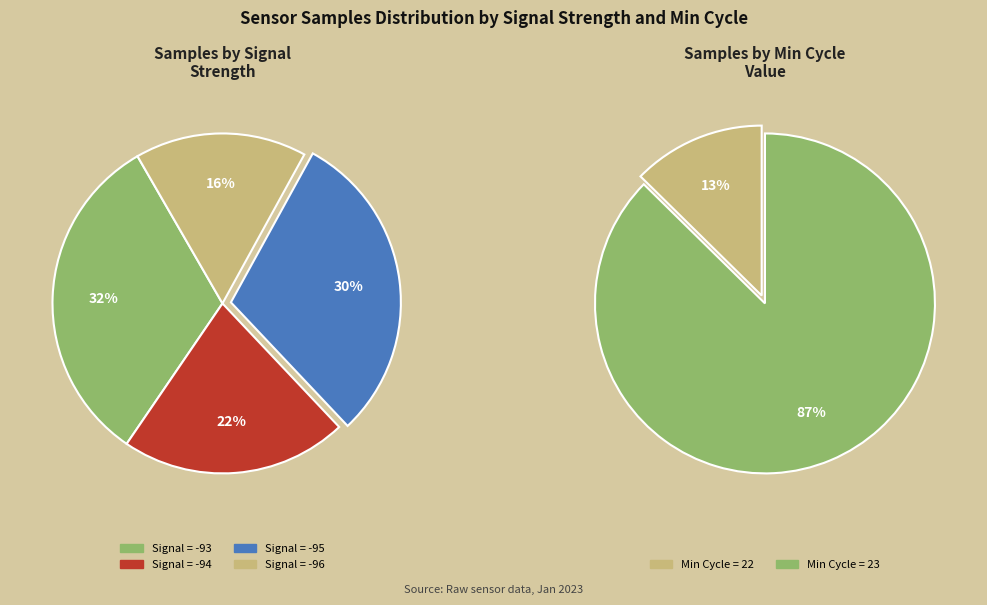

Is the sum of 23 and 23 greater than half?

No